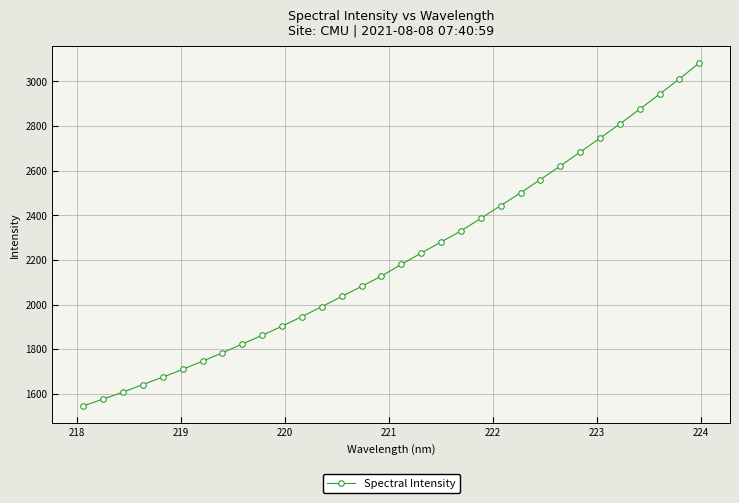

What is the average value?

2210.7